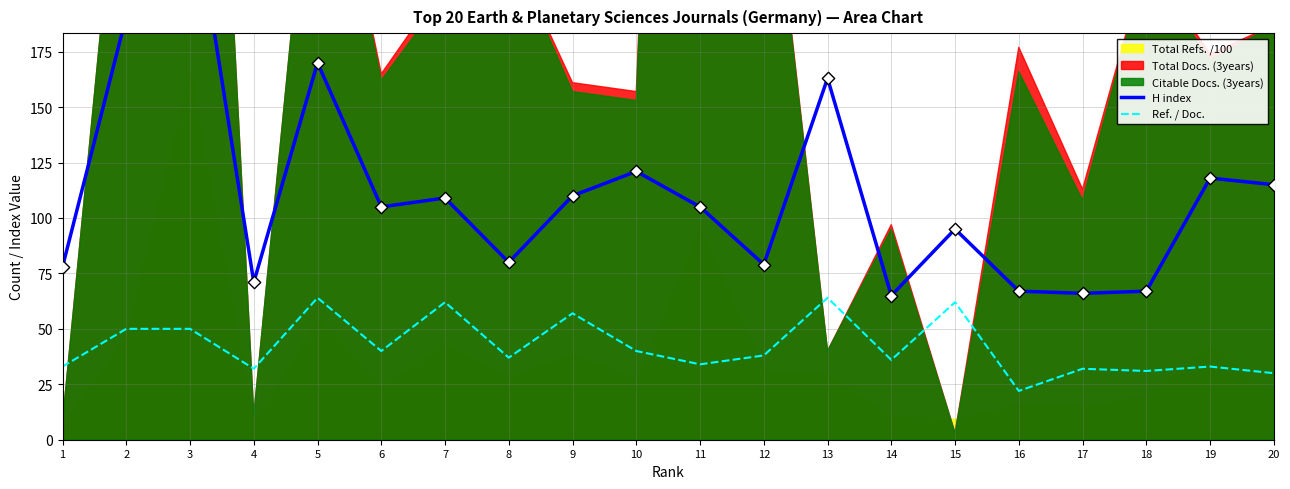

The value of Ref. / Doc. at 1 is 33. True or false?

True